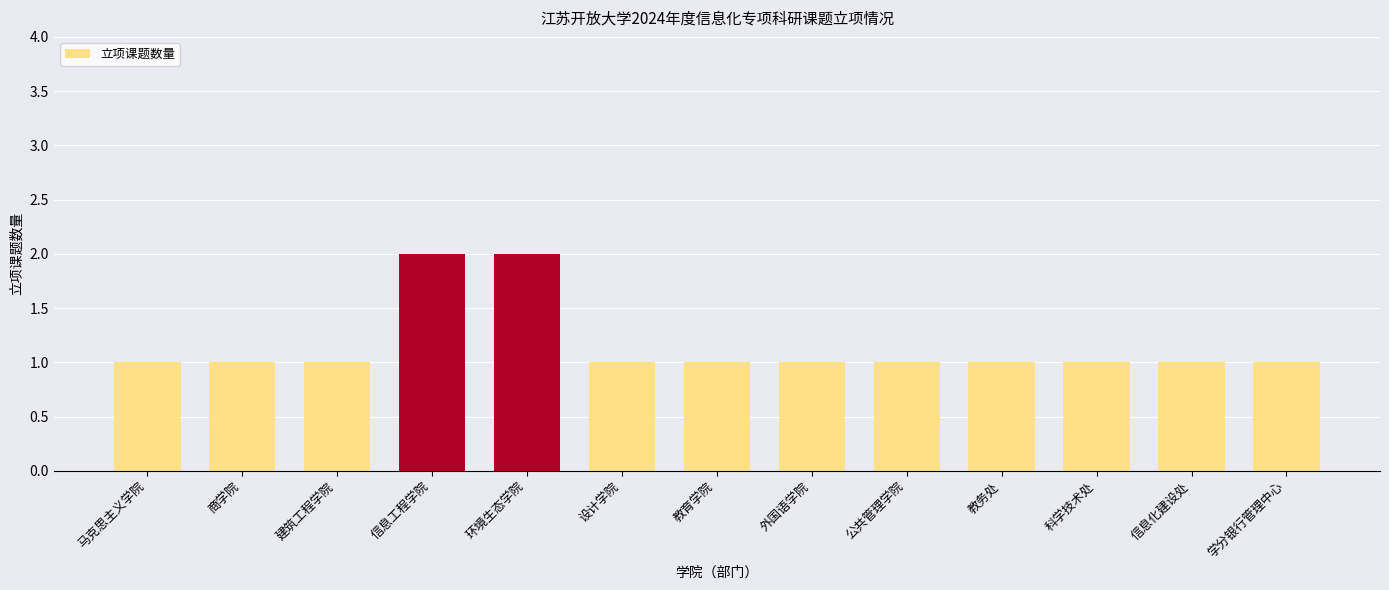

Are the bars horizontal?

No